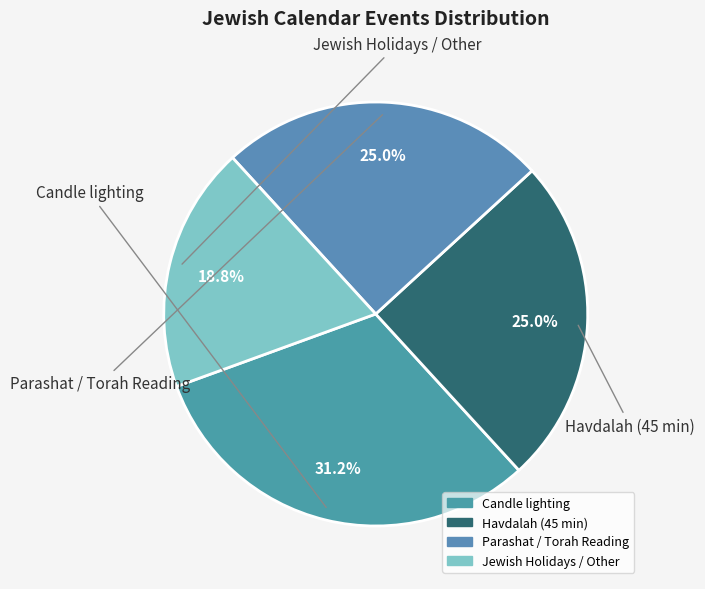

Count the number of slices in the pie.

4